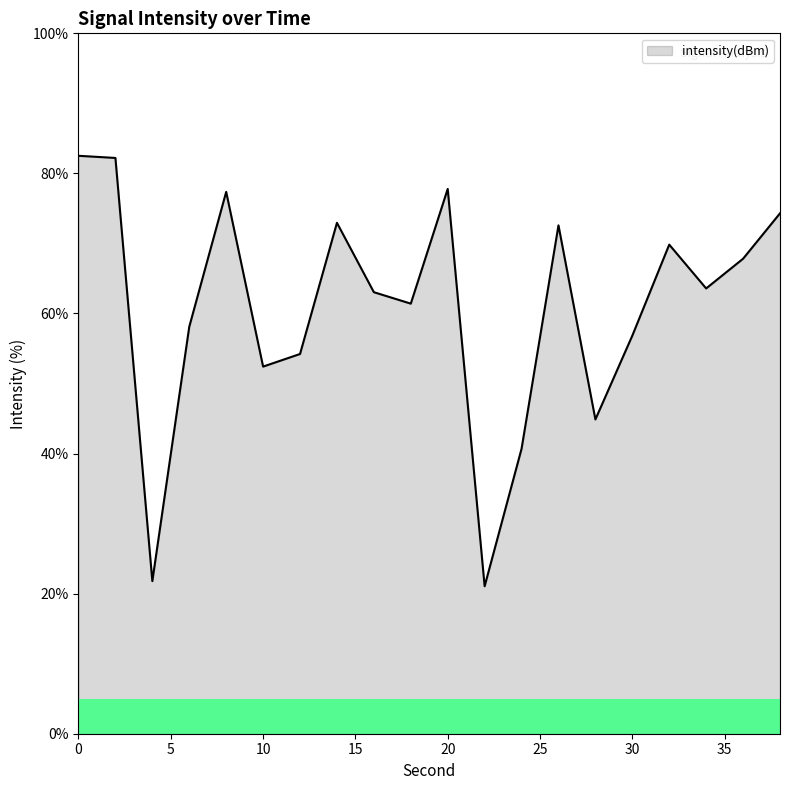

What is the difference between the maximum and minimum values?

61.5